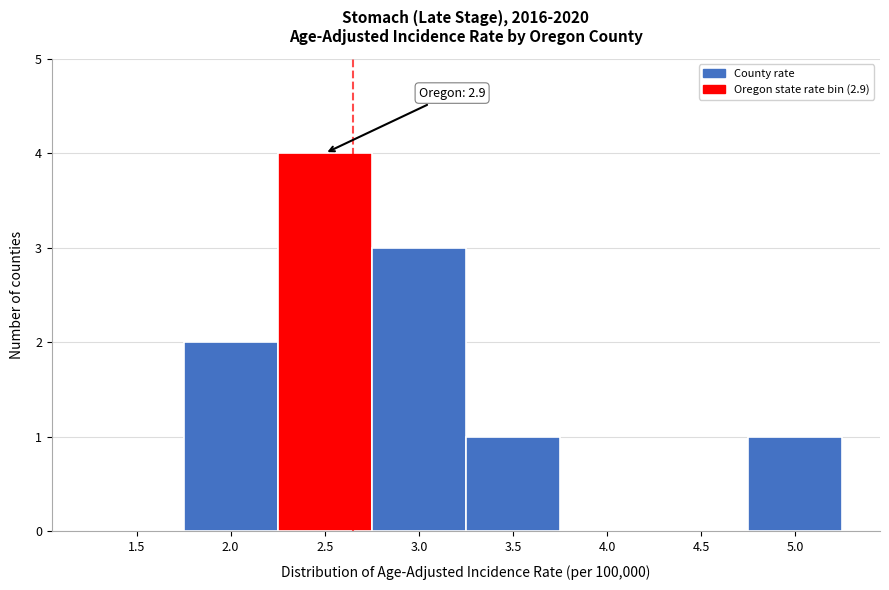

Reading left to right, list all the values displayed in this chart.

1.5=0	2.0=2	2.5=4	3.0=3	3.5=1	4.0=0	4.5=0	5.0=1